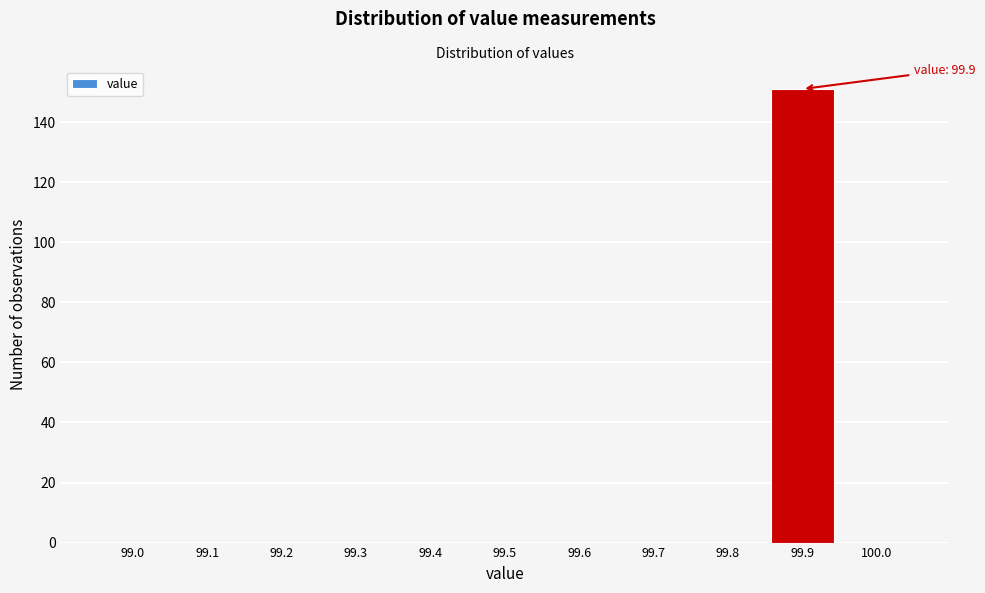

Reading right to left, transcribe all the data shown in this chart.

100.0=0	99.9=151	99.8=0	99.7=0	99.6=0	99.5=0	99.4=0	99.3=0	99.2=0	99.1=0	99.0=0